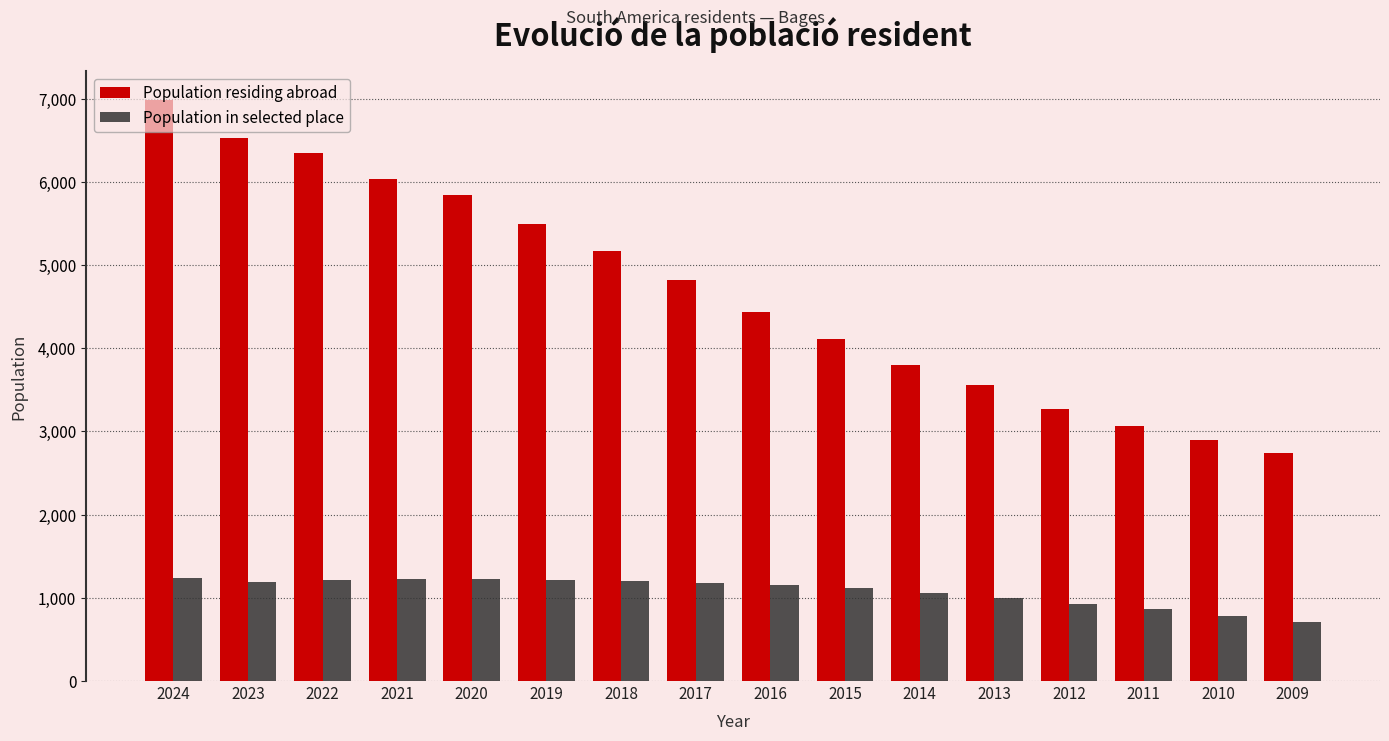

List the labels in order of Population residing abroad value, smallest first.

2009, 2010, 2011, 2012, 2013, 2014, 2015, 2016, 2017, 2018, 2019, 2020, 2021, 2022, 2023, 2024